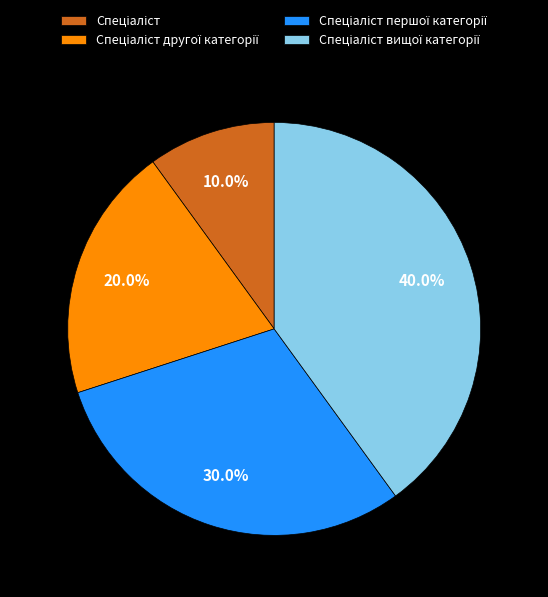

Count the number of slices in the pie.

4